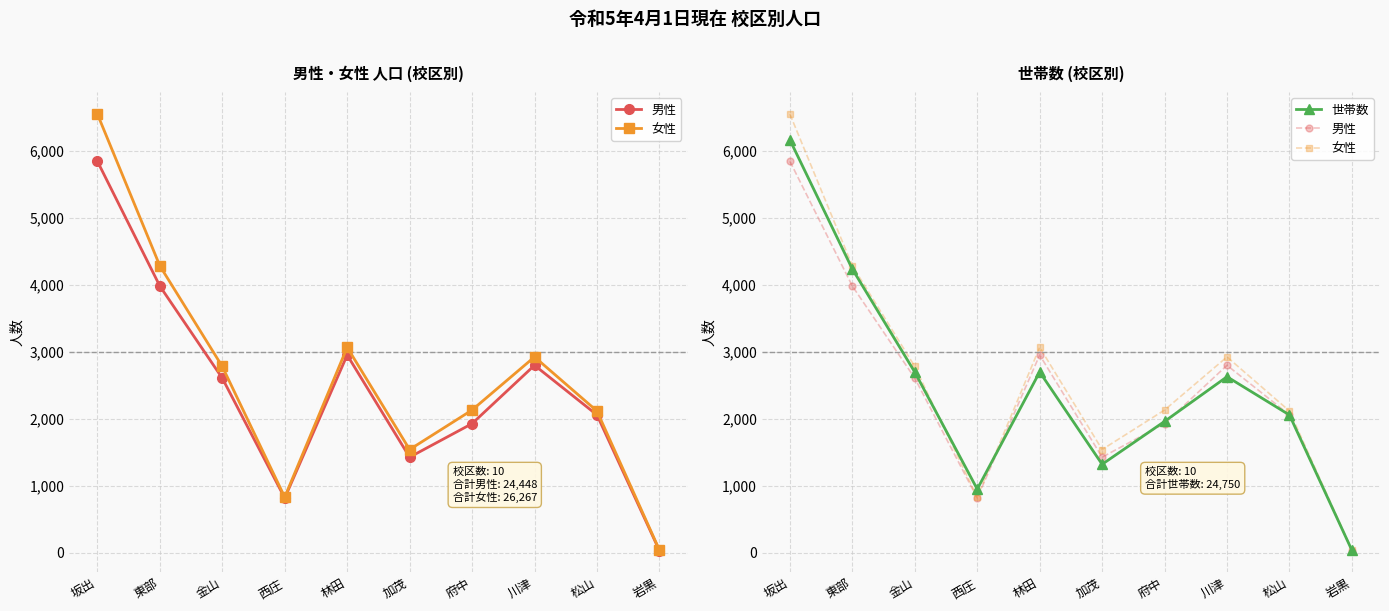

Which series has the widest spread of values?

女性